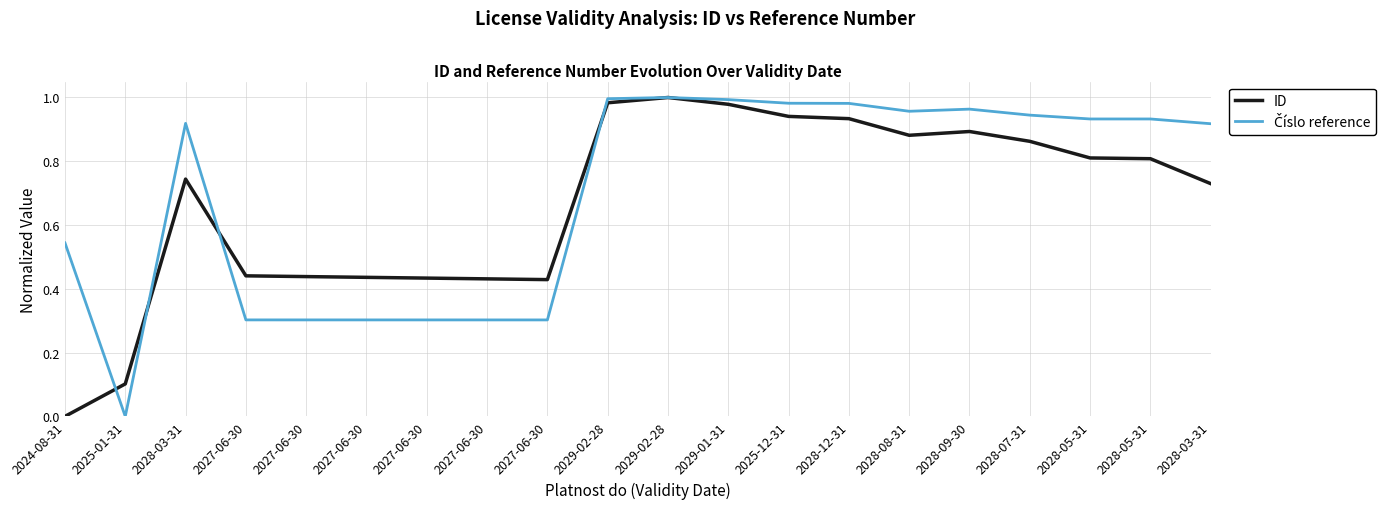

How many lines are shown in the chart?

2